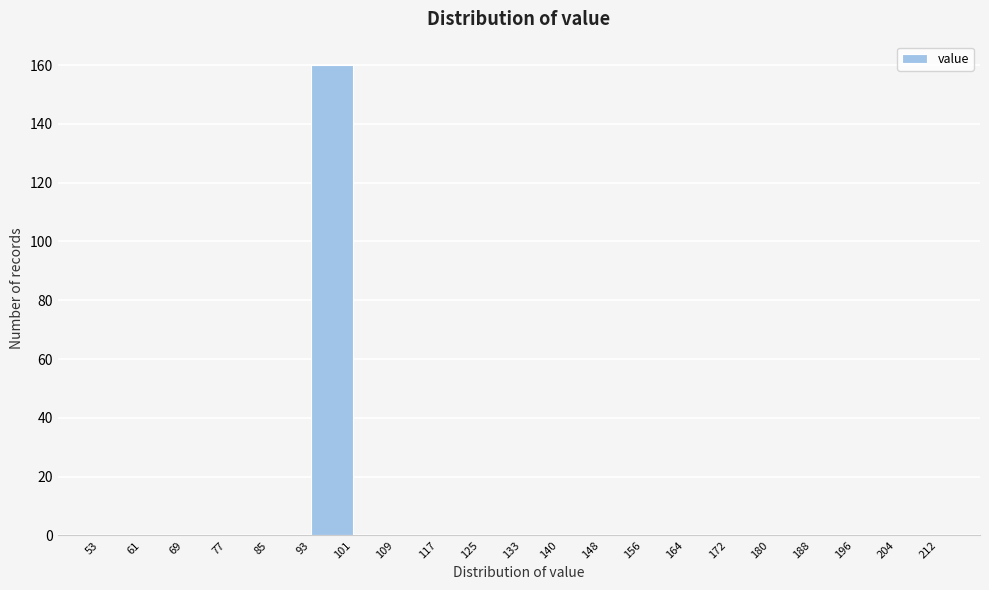

Reading left to right, transcribe this chart: for each bar, give the range it covers on the x-axis and its height. The values are not printed on the chart, so give them approximately, as read against the axis.

53 to 61: 0
61 to 69: 0
69 to 77: 0
77 to 85: 0
85 to 93: 0
93 to 101: 160
101 to 109: 0
109 to 117: 0
117 to 125: 0
125 to 133: 0
133 to 140: 0
140 to 148: 0
148 to 156: 0
156 to 164: 0
164 to 172: 0
172 to 180: 0
180 to 188: 0
188 to 196: 0
196 to 204: 0
204 to 212: 0